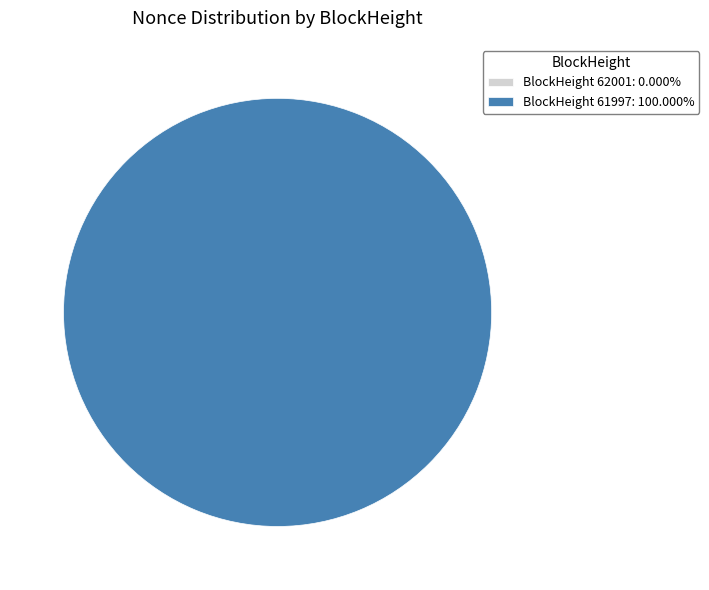

What is the total percentage of 61997 and 62001?

100.0%